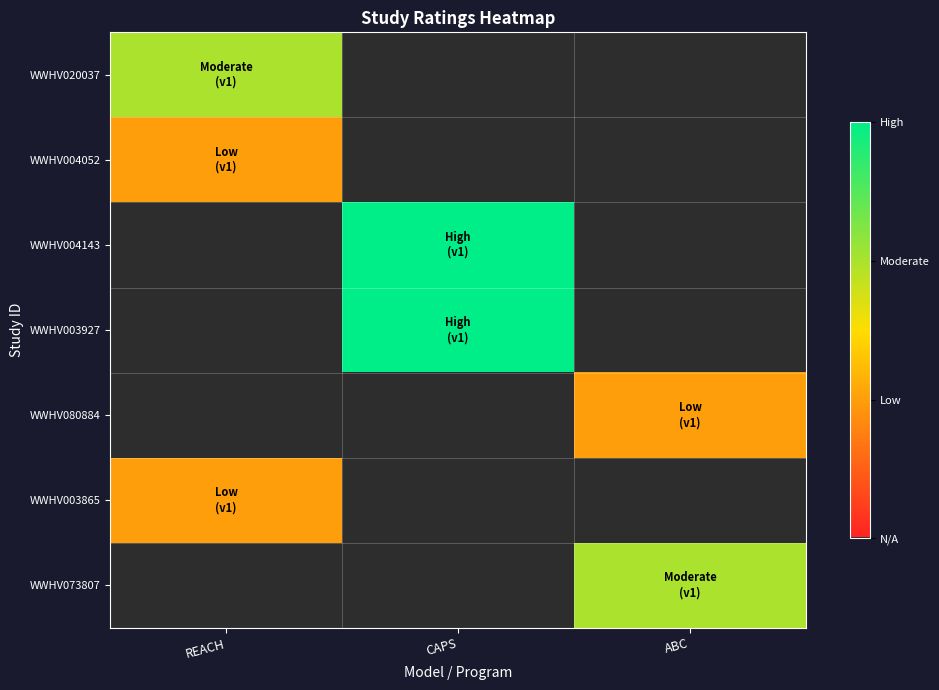

Which has a higher value, REACH or CAPS?

REACH